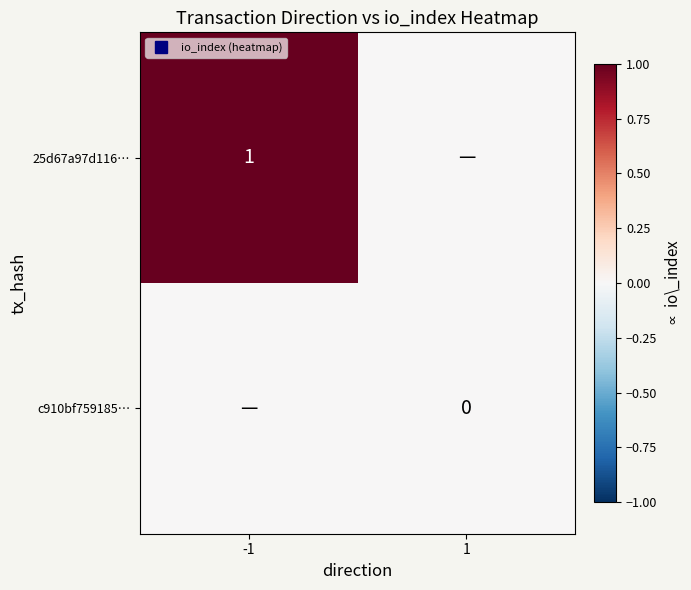

How many values in the 25d67a97d116… series are below 1?

1